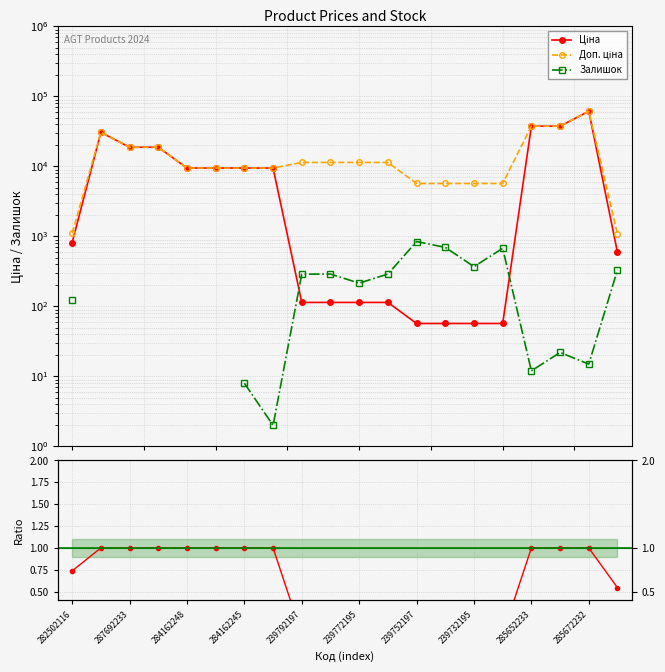

Between 284162245 and 239752197, which series saw the biggest shift?

Ціна